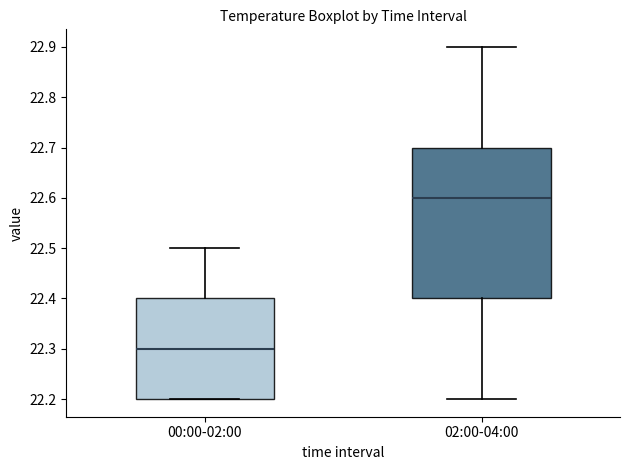

Where is the lower edge of the box for 00:00-02:00 on the y-axis? The values are not printed on the chart, so give them approximately, as read against the axis.

22.2